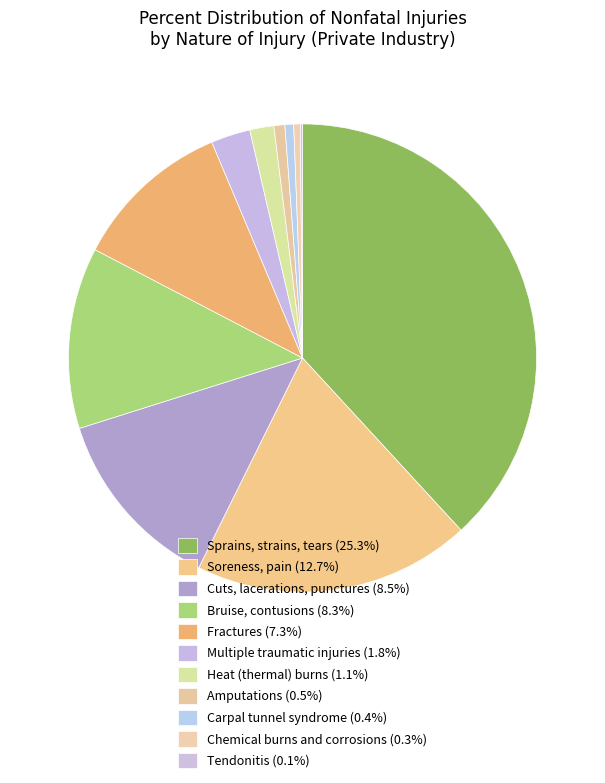

Combined, what portion of the pie is Heat (thermal) burns and Fractures?

12.7%